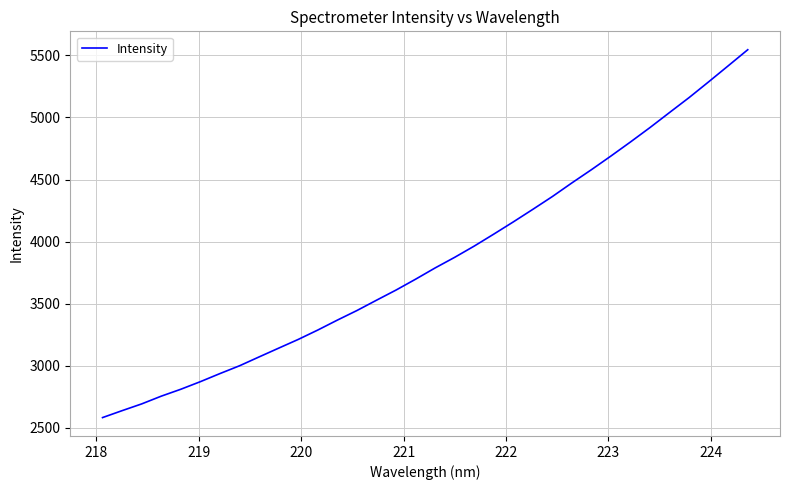

What is the maximum value shown in the chart?

5544.8